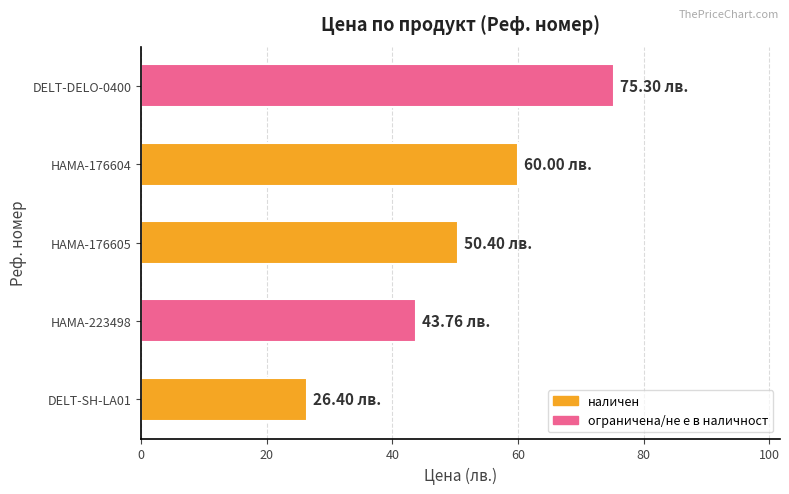

How many bars are there in total?

5